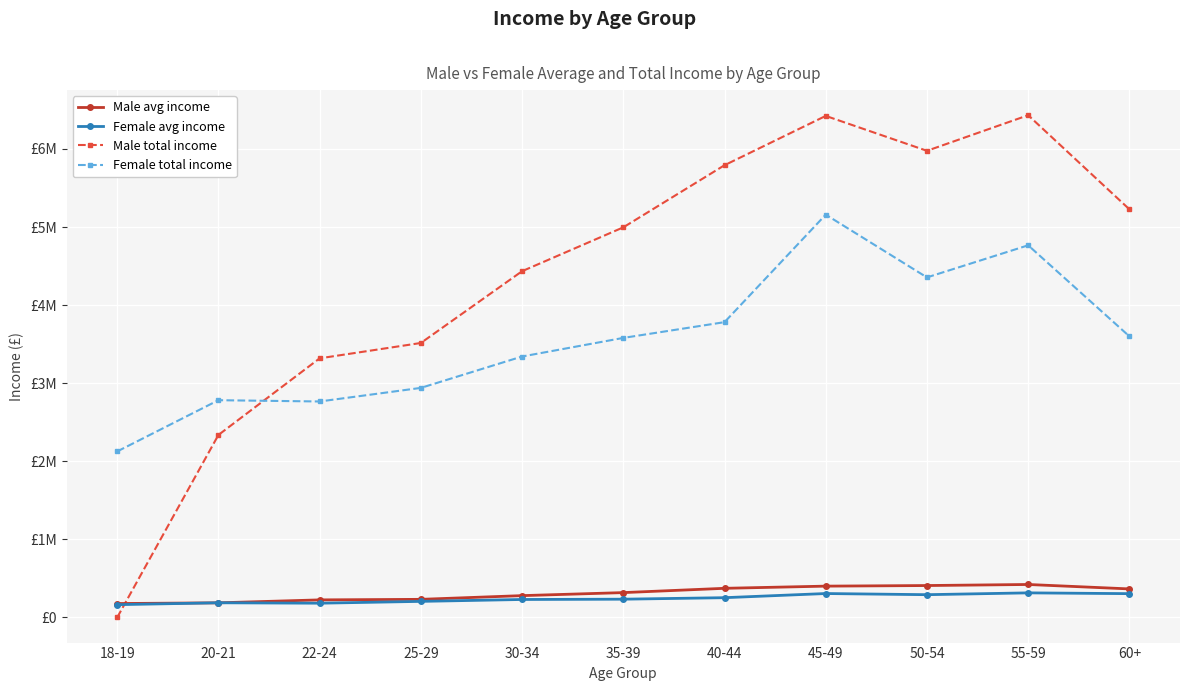

Is it true that Male total income equals 4434598 at 30-34?

True